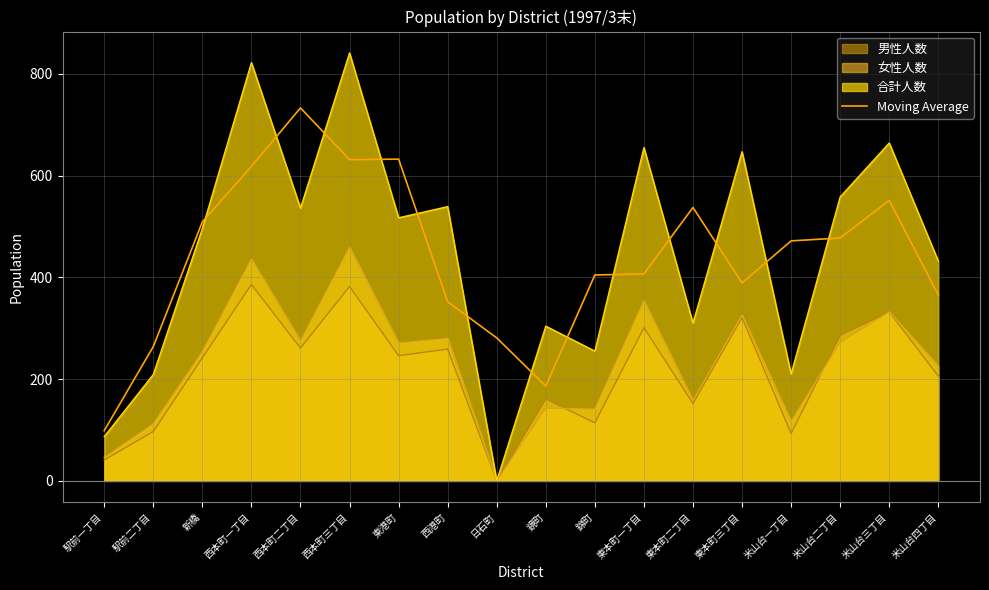

Reading right to left, extract all data points from this chart.

米山台四丁目=365.3	米山台三丁目=551.3	米山台二丁目=477.3	米山台一丁目=471.7	東本町三丁目=389.0	東本町二丁目=537.3	東本町一丁目=406.7	錦町=404.7	鏡町=186.3	日石町=281.0	西港町=352.0	東港町=632.3	西本町三丁目=631.3	西本町二丁目=733.0	西本町一丁目=618.0	新橋=509.0	駅前二丁目=264.0	駅前一丁目=98.7